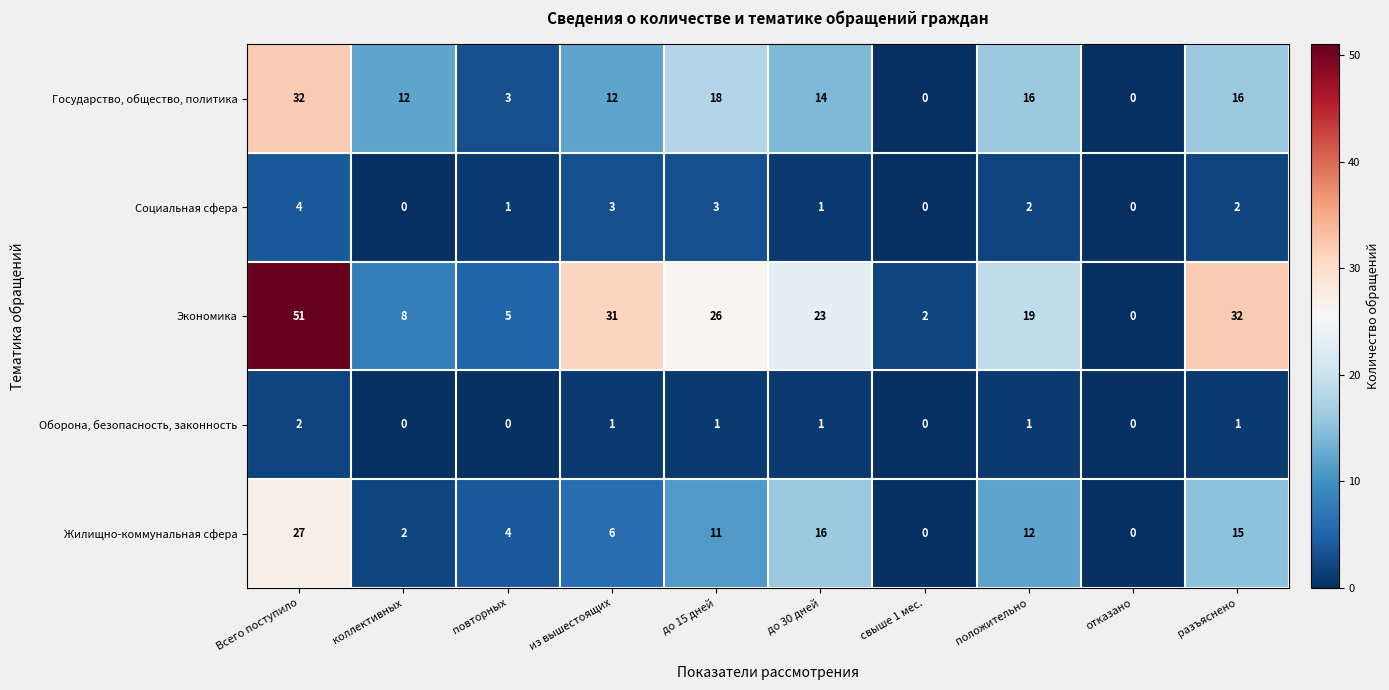

How many positive values does the Экономика series have?

9